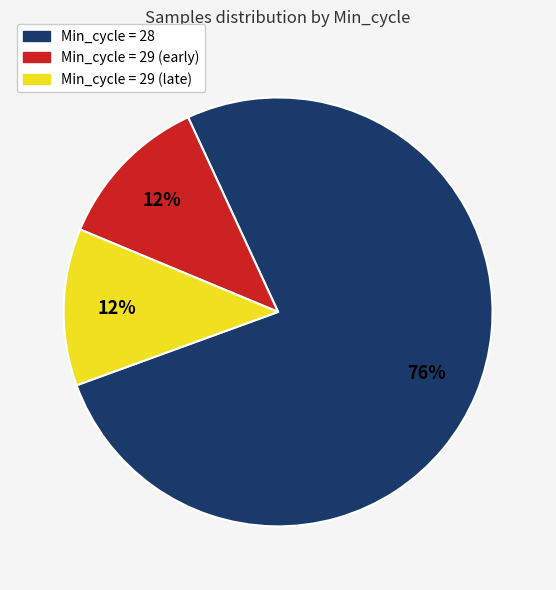

Is there any slice that represents more than half of the pie?

Yes